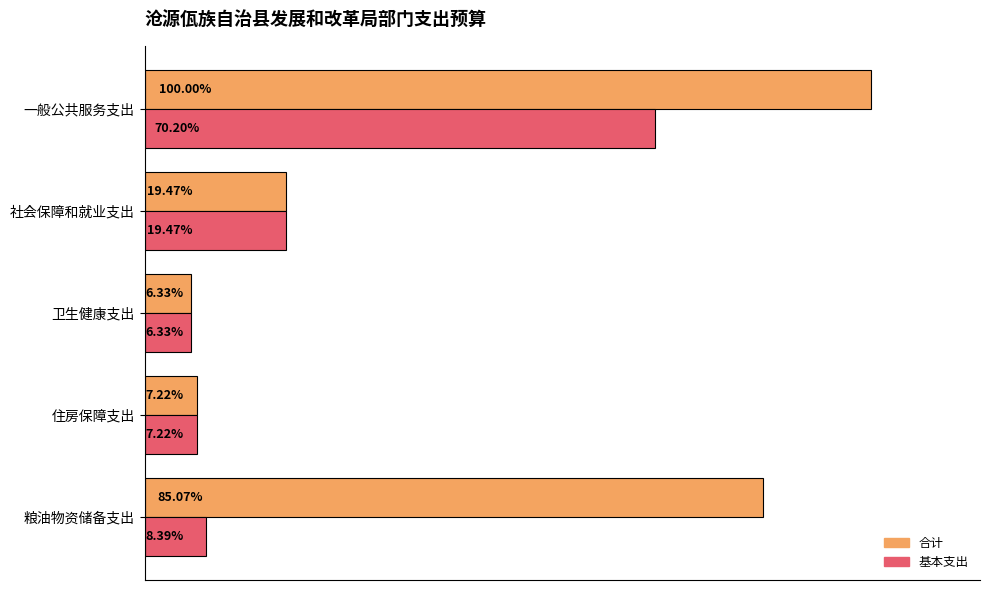

What are all the series names shown in the legend?

合计, 基本支出